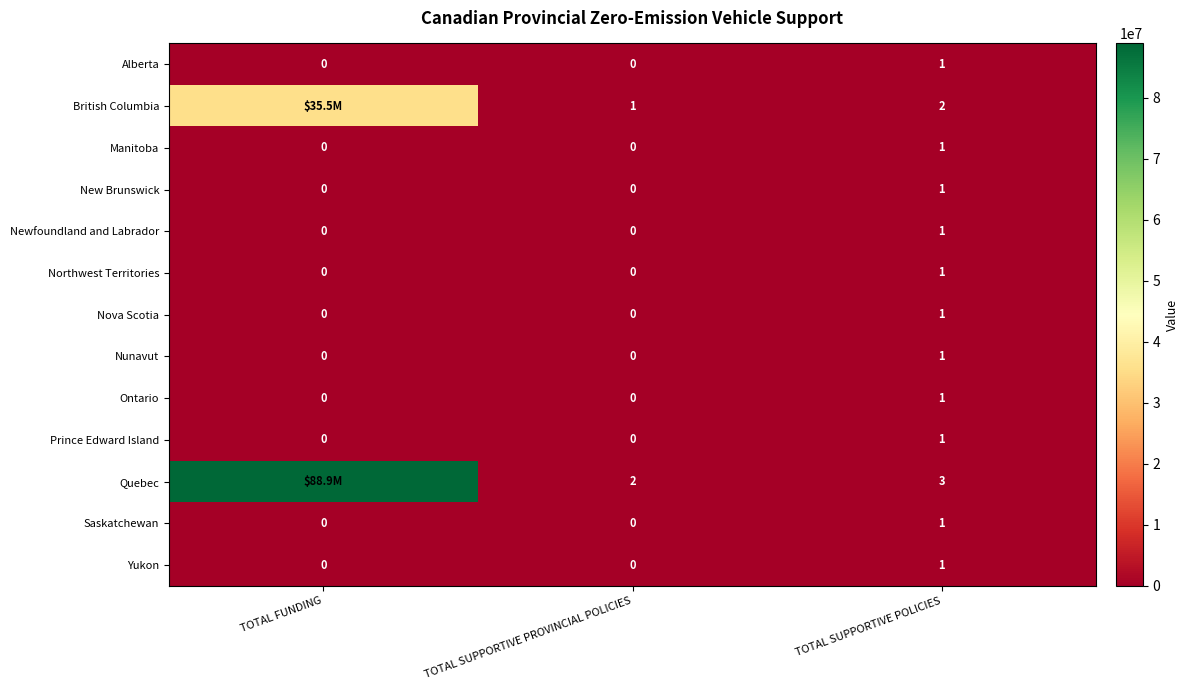

What is the total value across all series at TOTAL SUPPORTIVE PROVINCIAL POLICIES?

3